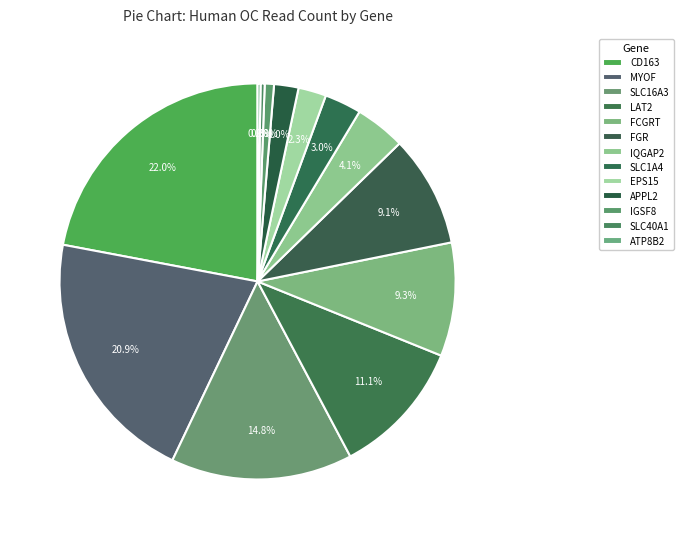

Approximately how many times larger is the value at FCGRT compared to CD163?

0.4